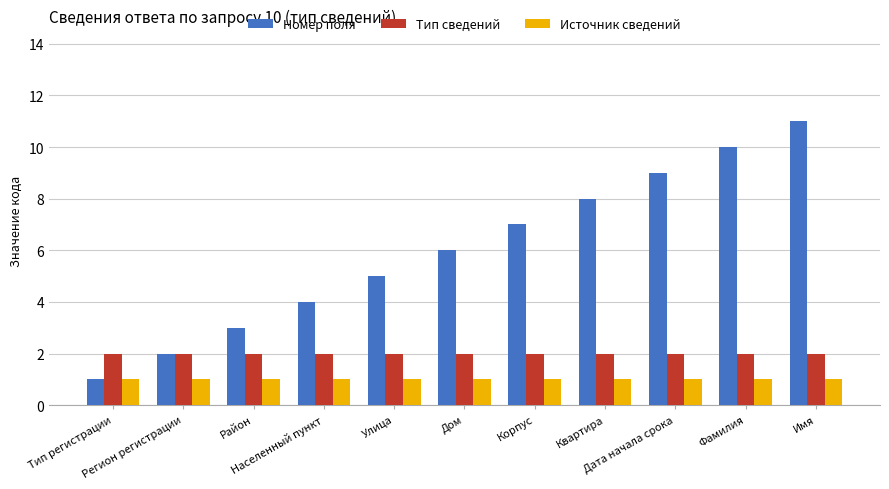

Reading left to right, what are all the values shown in this chart?

Номер поля: Тип регистрации=1	Регион регистрации=2	Район=3	Населенный пункт=4	Улица=5	Дом=6	Корпус=7	Квартира=8	Дата начала срока=9	Фамилия=10	Имя=11
Тип сведений: Тип регистрации=2	Регион регистрации=2	Район=2	Населенный пункт=2	Улица=2	Дом=2	Корпус=2	Квартира=2	Дата начала срока=2	Фамилия=2	Имя=2
Источник сведений: Тип регистрации=1	Регион регистрации=1	Район=1	Населенный пункт=1	Улица=1	Дом=1	Корпус=1	Квартира=1	Дата начала срока=1	Фамилия=1	Имя=1